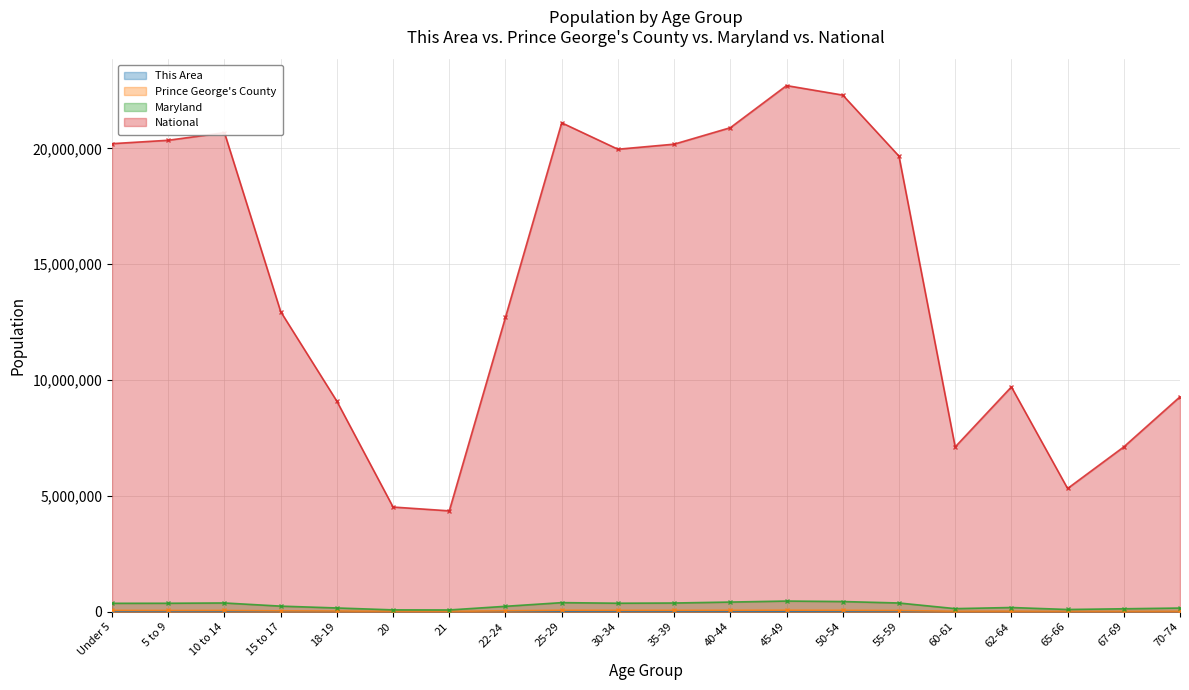

True or false: Maryland and Prince George's County cross at least once.

False